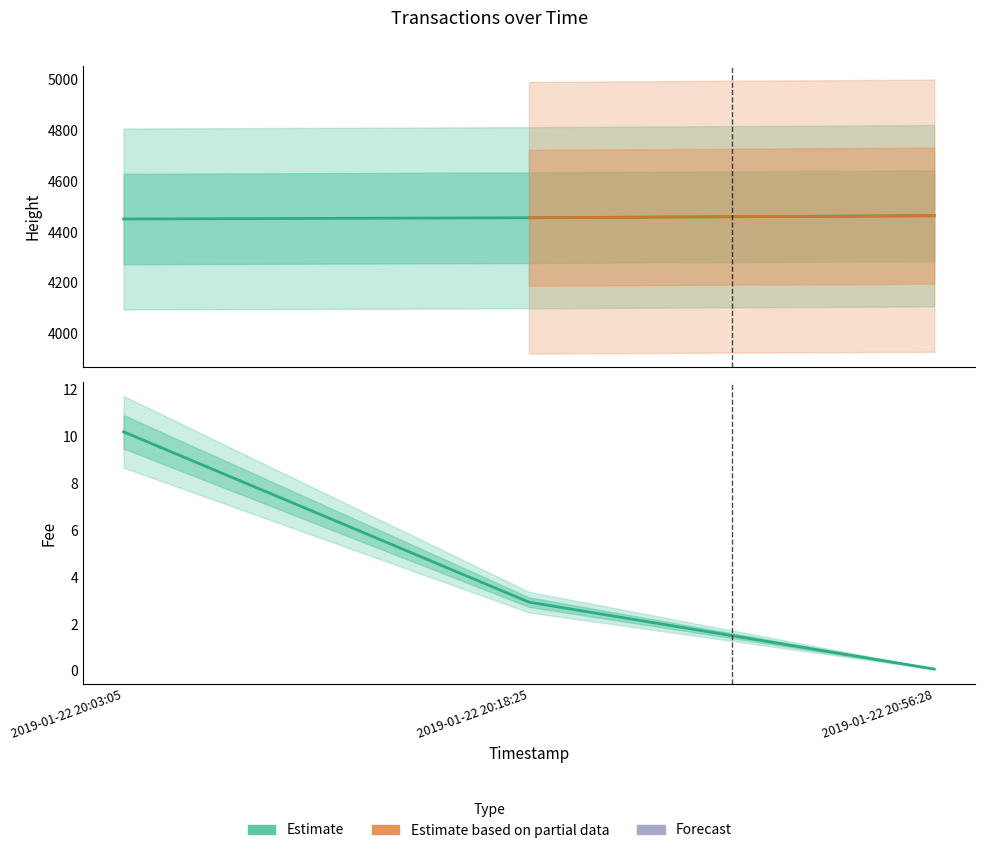

What is the difference between the Height values at 2019-01-22 20:56:28 and 2019-01-22 20:18:25?

8.0